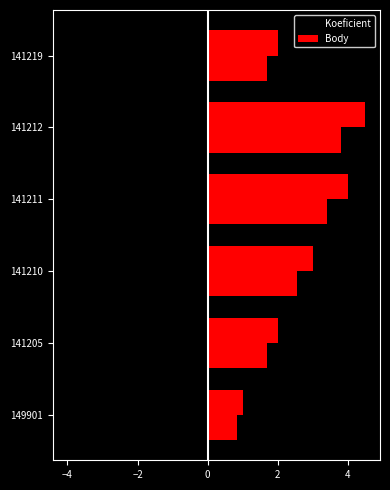

Between 141211 and 141219, which series saw the biggest shift?

Koeficient